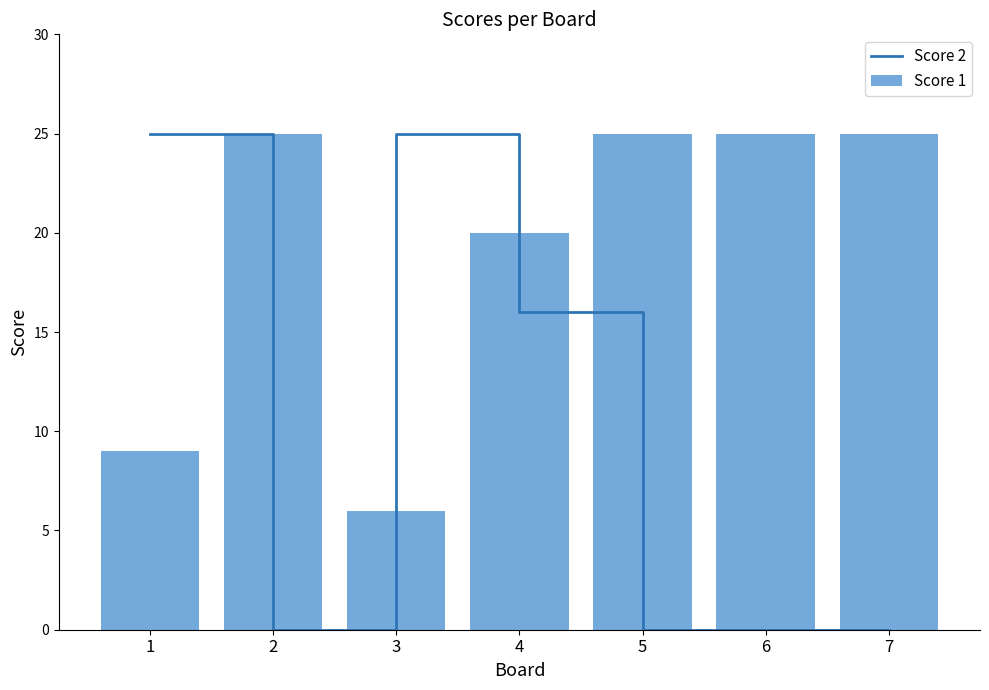

What is the value of the Score 1 bar at the 2nd from the left?

25